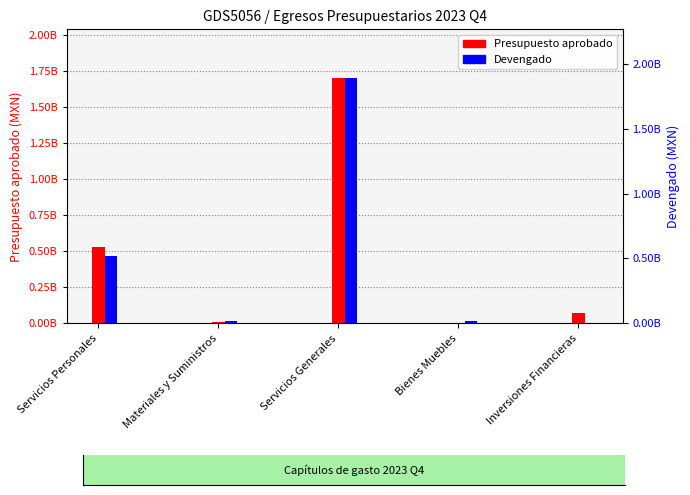

How many categories are shown in the chart?

5